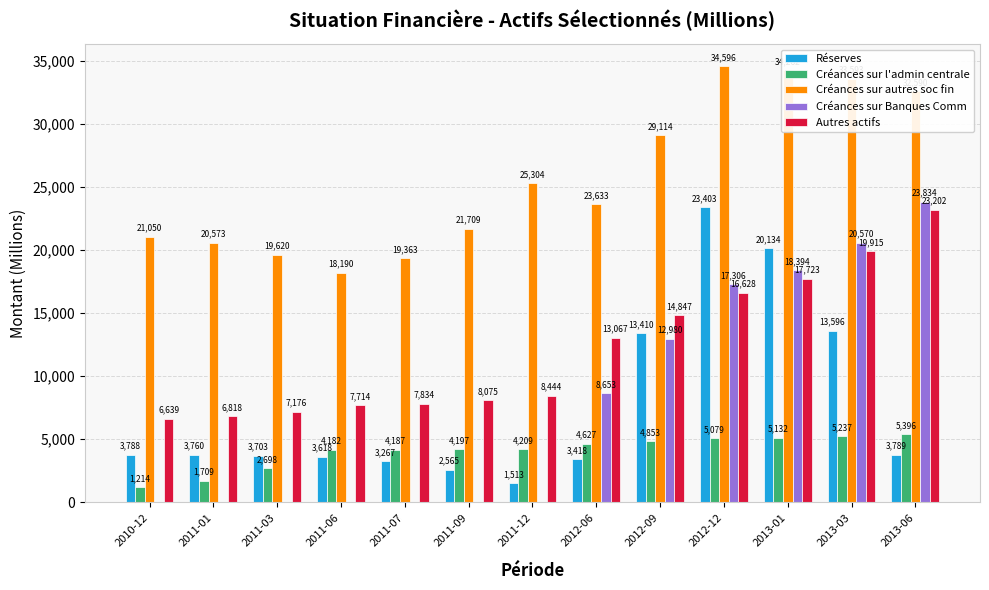

At which category is the sum across all series the highest?

2012-12